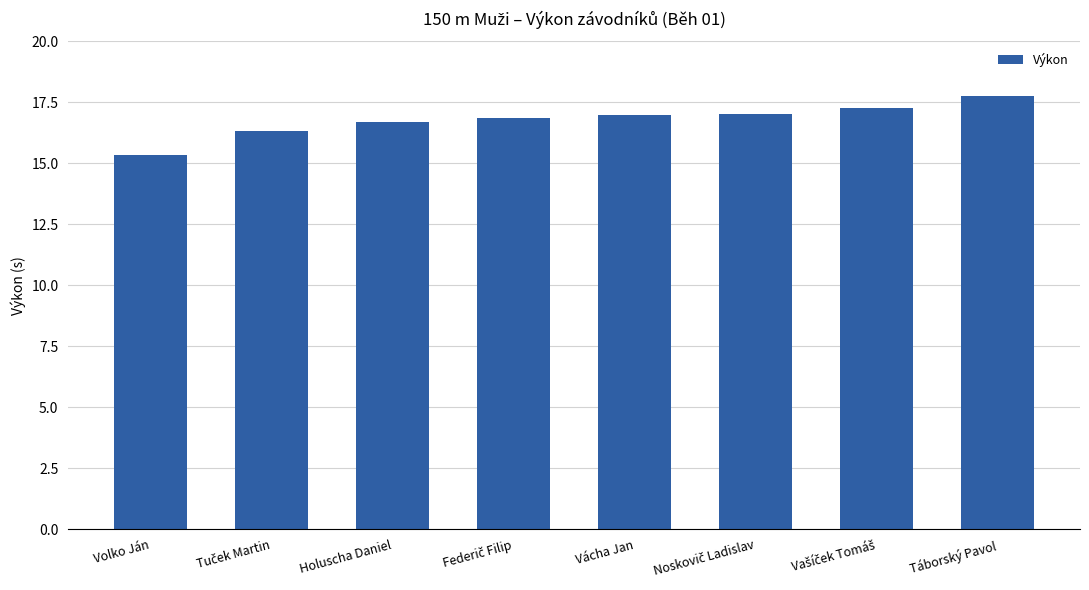

At which category does the chart reach its peak across all series?

Táborský Pavol